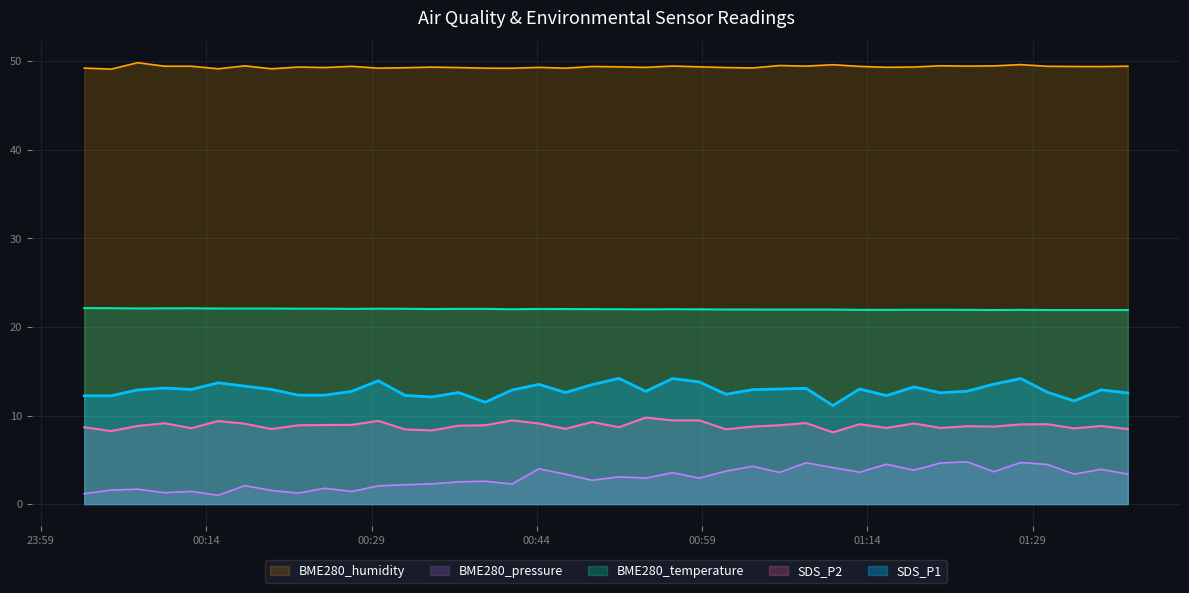

What is the maximum value shown in the chart?

49.9